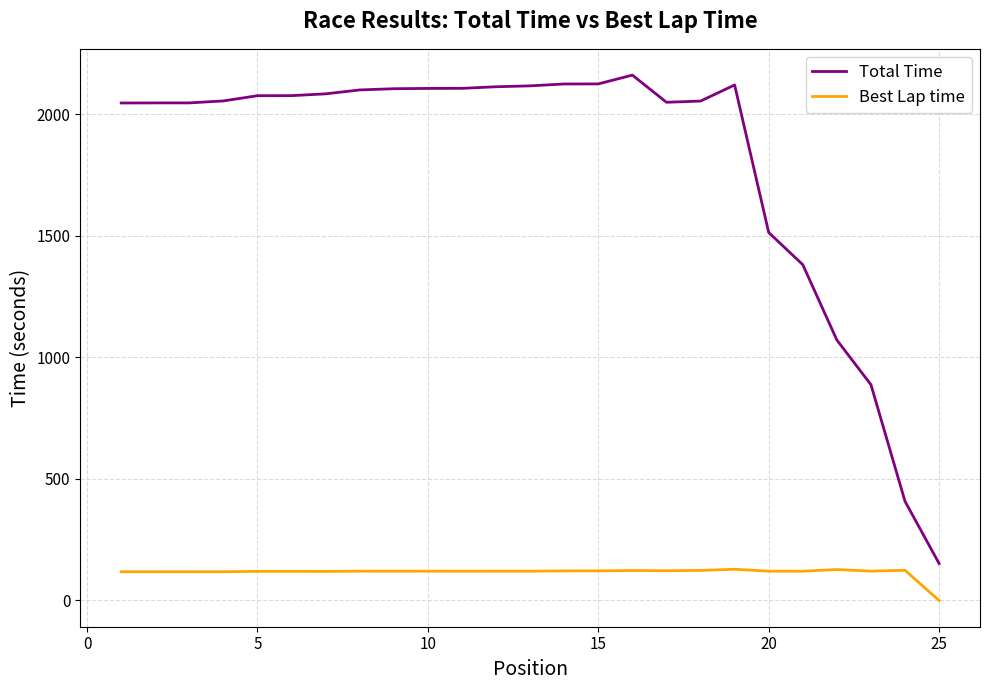

Which series has the largest total across all categories?

Total Time